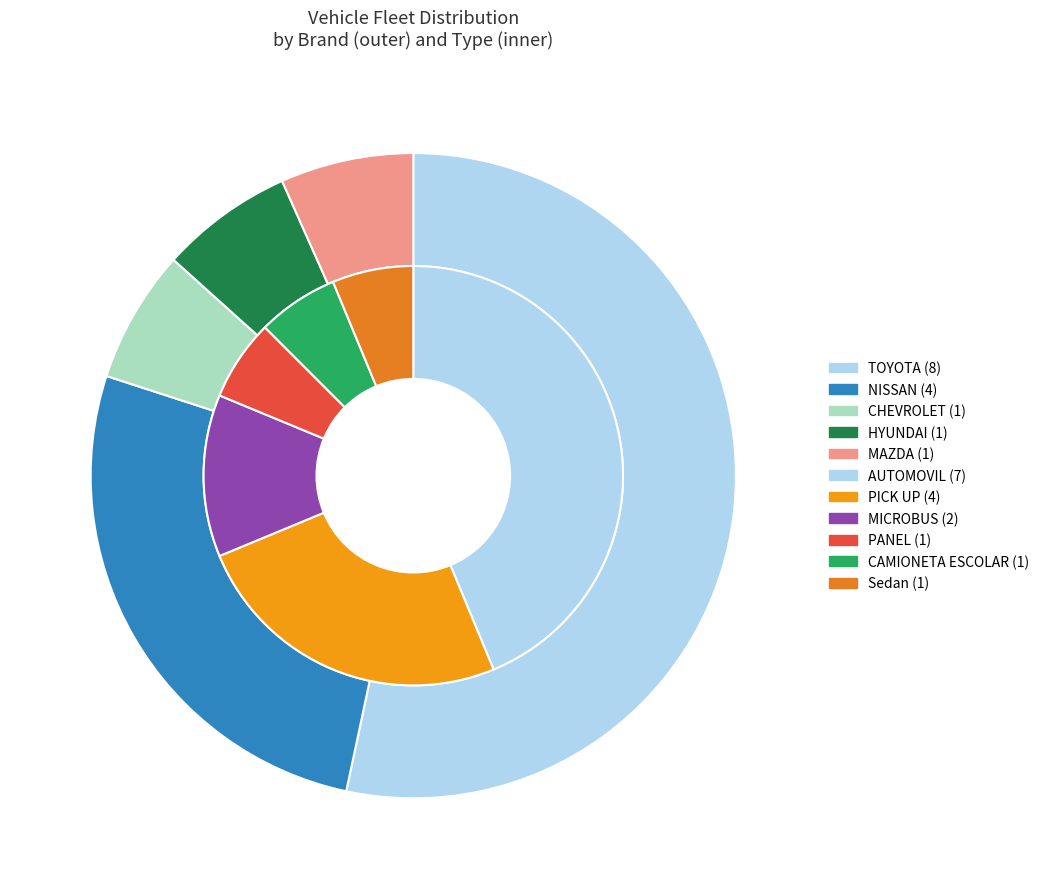

What portion of the pie excludes NISSAN?

73.3%